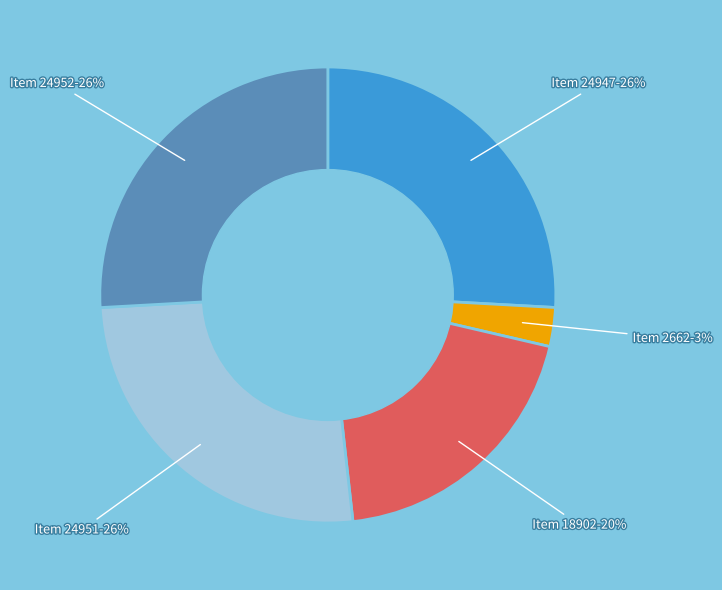

Does any single category account for the majority?

No